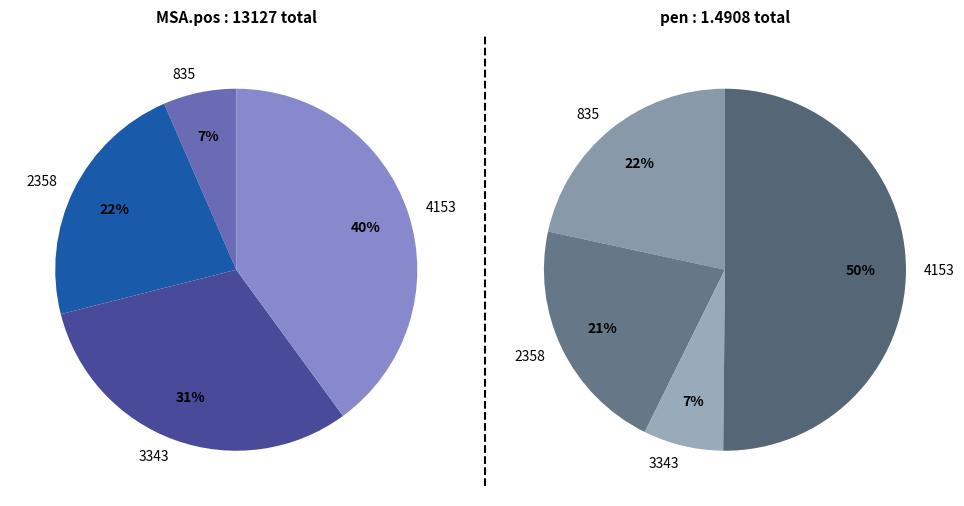

How many slices are in this pie chart?

4